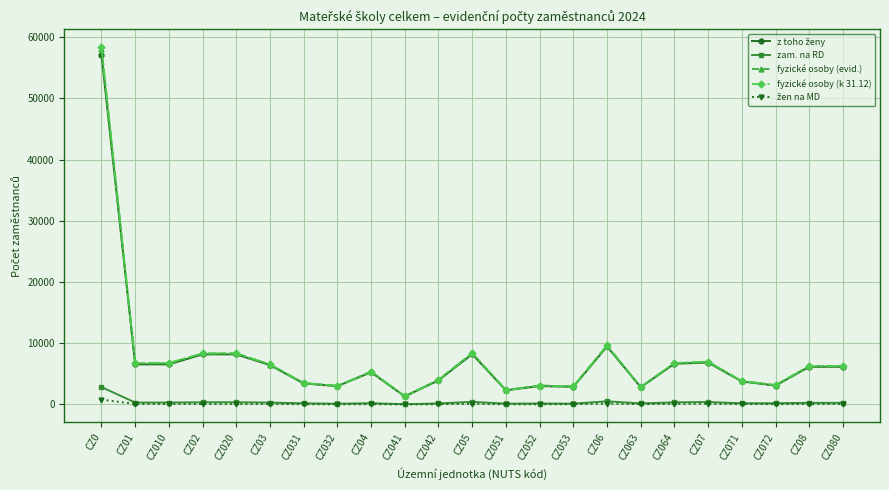

Which category has the highest value in the fyzické osoby (k 31.12) series?

CZ0